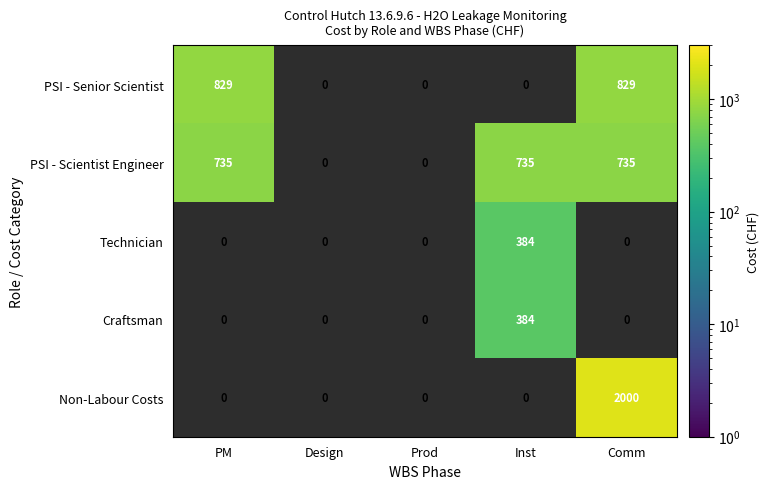

What is the approximate value of PSI - Scientist Engineer at PM, to the nearest 50?

750